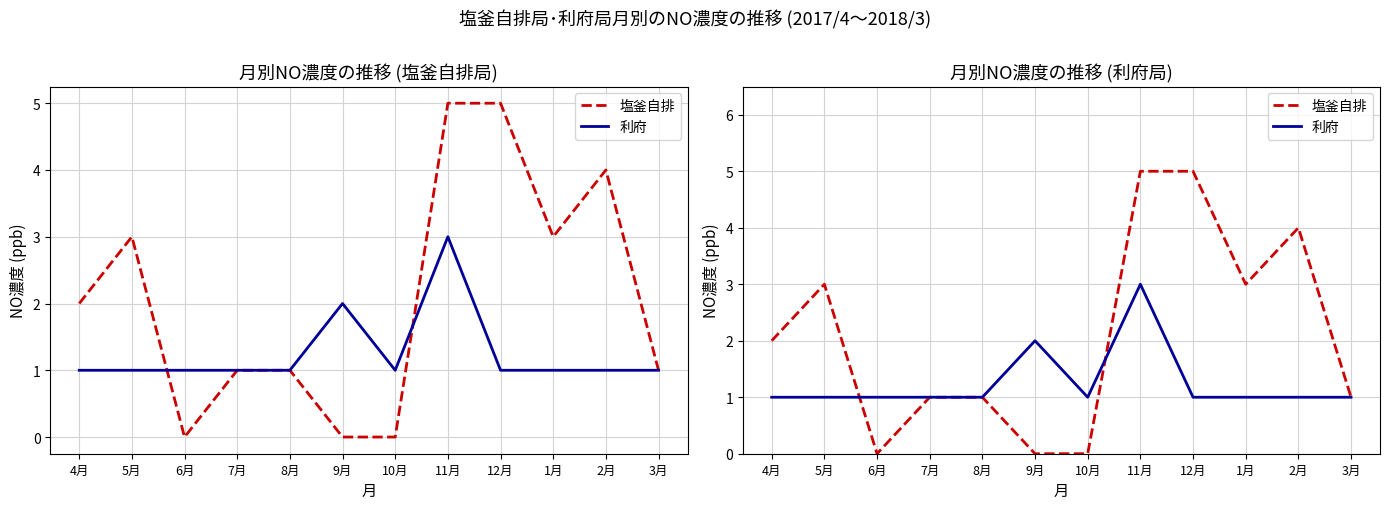

At which category does 利府 reach its first local valley?

10月